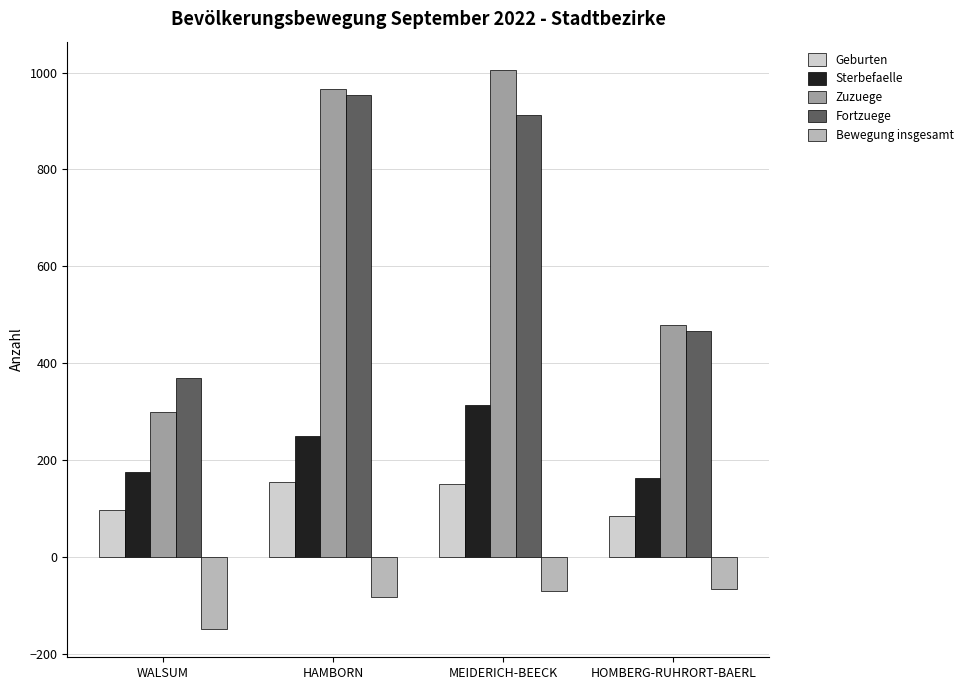

What is the average value of the Zuzuege series?

688